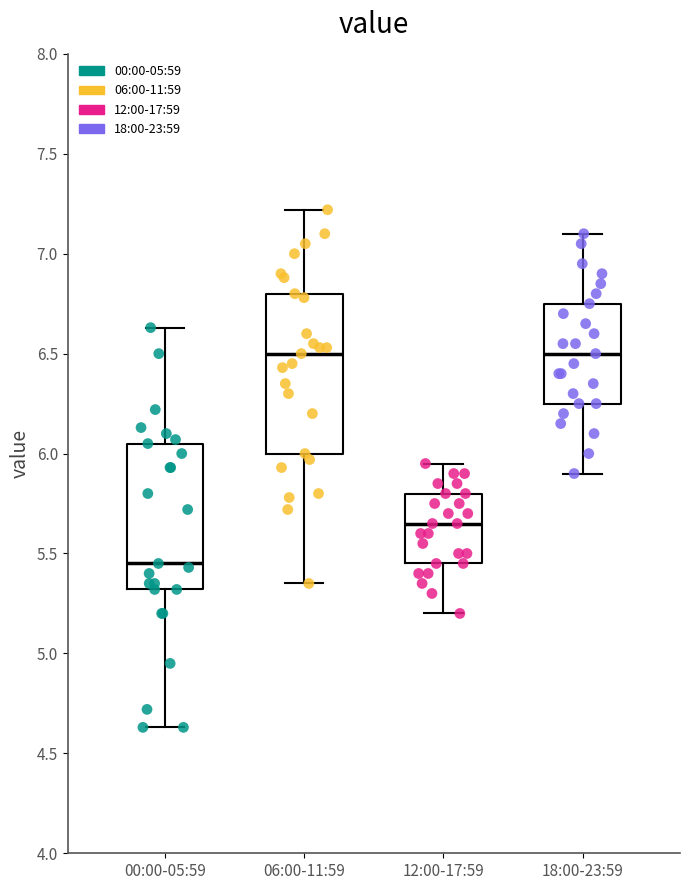

Reading left to right, transcribe this box plot: for each box, give where its median line is, the range the box spans, and where its two whiskers end, as read against the y-axis. The values are not printed on the chart, so give them approximately, as read against the axis.

00:00-05:59: median 5.45, box 5.30 to 6.05, whiskers 4.65 to 6.65
06:00-11:59: median 6.50, box 6.00 to 6.80, whiskers 5.35 to 7.20
12:00-17:59: median 5.65, box 5.45 to 5.80, whiskers 5.20 to 5.95
18:00-23:59: median 6.50, box 6.25 to 6.75, whiskers 5.90 to 7.10